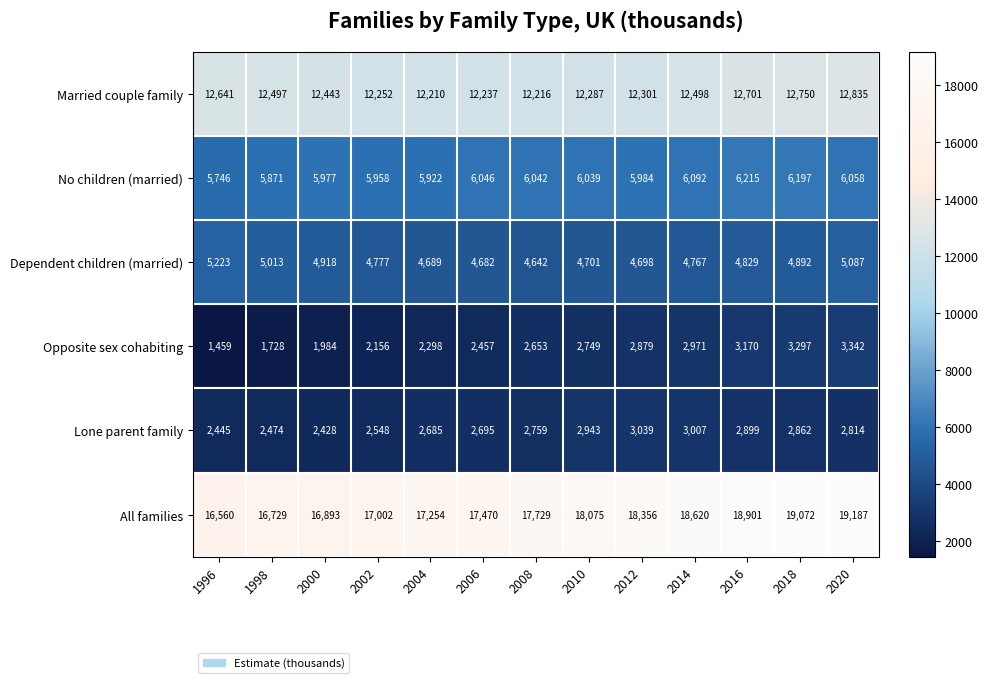

Which category has the lowest value in the Married couple family series?

2004